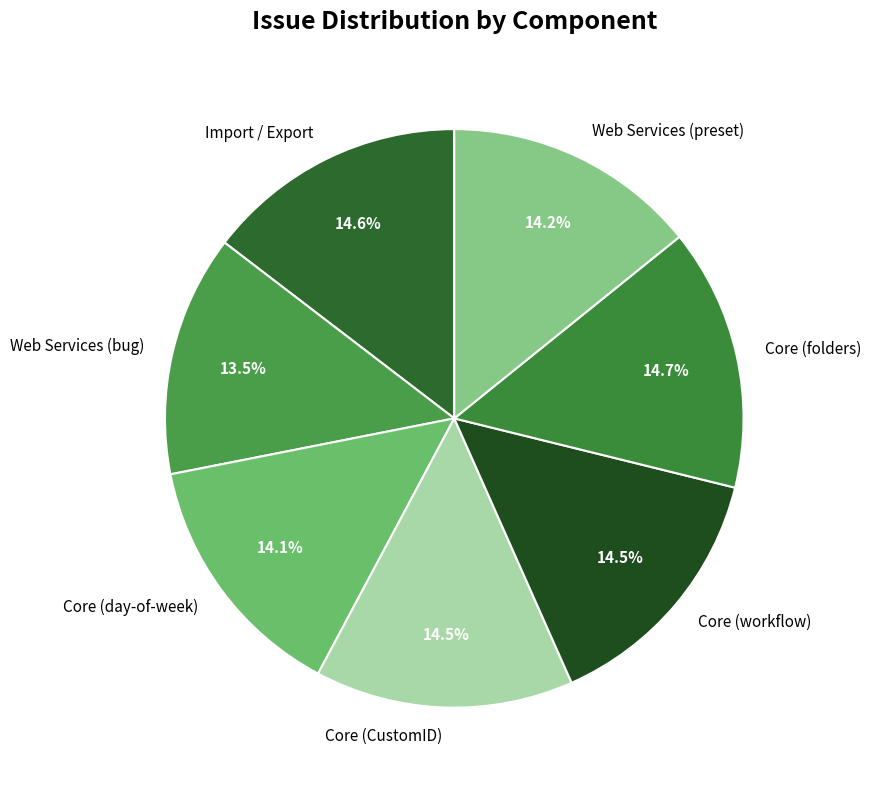

What is the ratio of the value at Import / Export to the value at Core (workflow)?

1.0